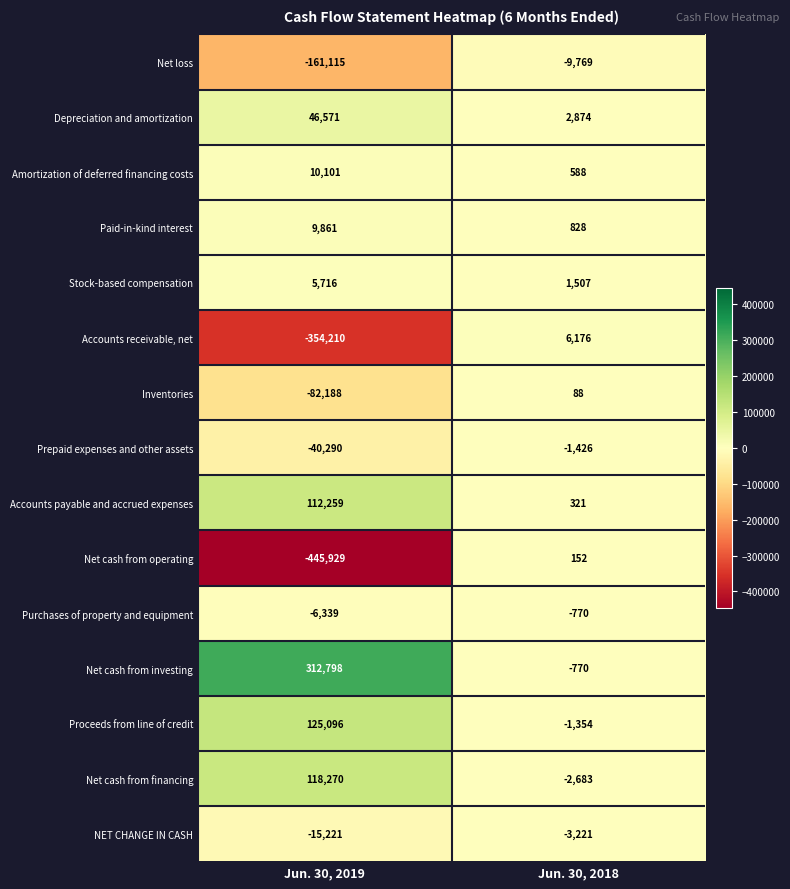

Reading left to right, what are all the values shown in this chart?

Net loss: Jun. 30, 2019=-161115	Jun. 30, 2018=-9769
Depreciation and amortization: Jun. 30, 2019=46571	Jun. 30, 2018=2874
Amortization of deferred financing costs: Jun. 30, 2019=10101	Jun. 30, 2018=588
Paid-in-kind interest: Jun. 30, 2019=9861	Jun. 30, 2018=828
Stock-based compensation: Jun. 30, 2019=5716	Jun. 30, 2018=1507
Accounts receivable, net: Jun. 30, 2019=-354210	Jun. 30, 2018=6176
Inventories: Jun. 30, 2019=-82188	Jun. 30, 2018=88
Prepaid expenses and other assets: Jun. 30, 2019=-40290	Jun. 30, 2018=-1426
Accounts payable and accrued expenses: Jun. 30, 2019=112259	Jun. 30, 2018=321
Net cash from operating: Jun. 30, 2019=-445929	Jun. 30, 2018=152
Purchases of property and equipment: Jun. 30, 2019=-6339	Jun. 30, 2018=-770
Net cash from investing: Jun. 30, 2019=312798	Jun. 30, 2018=-770
Proceeds from line of credit: Jun. 30, 2019=125096	Jun. 30, 2018=-1354
Net cash from financing: Jun. 30, 2019=118270	Jun. 30, 2018=-2683
NET CHANGE IN CASH: Jun. 30, 2019=-15221	Jun. 30, 2018=-3221